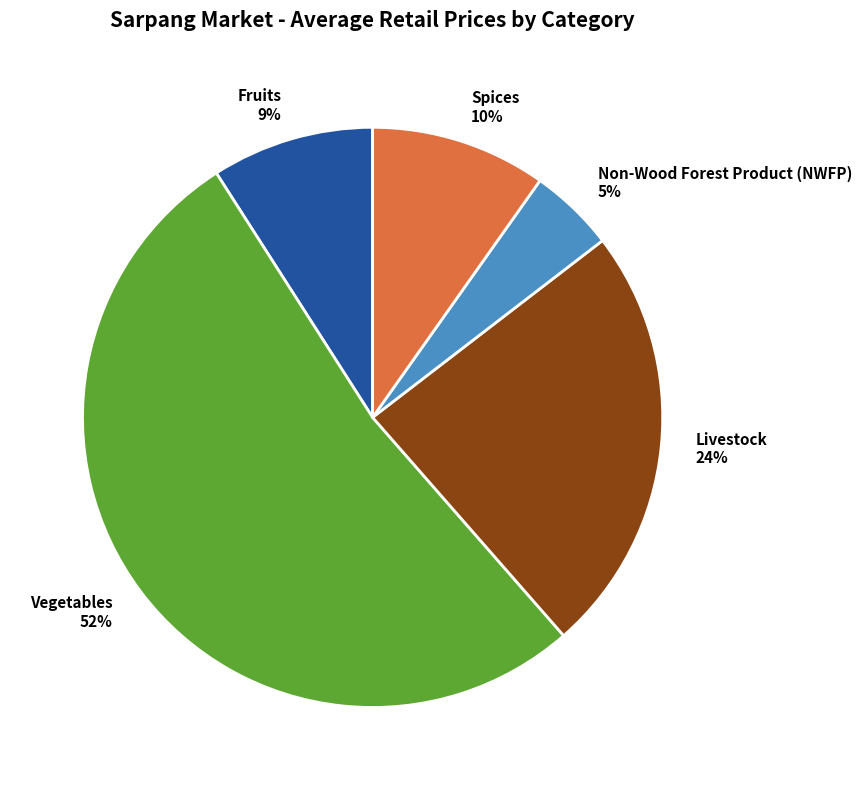

Does any single category account for the majority?

Yes